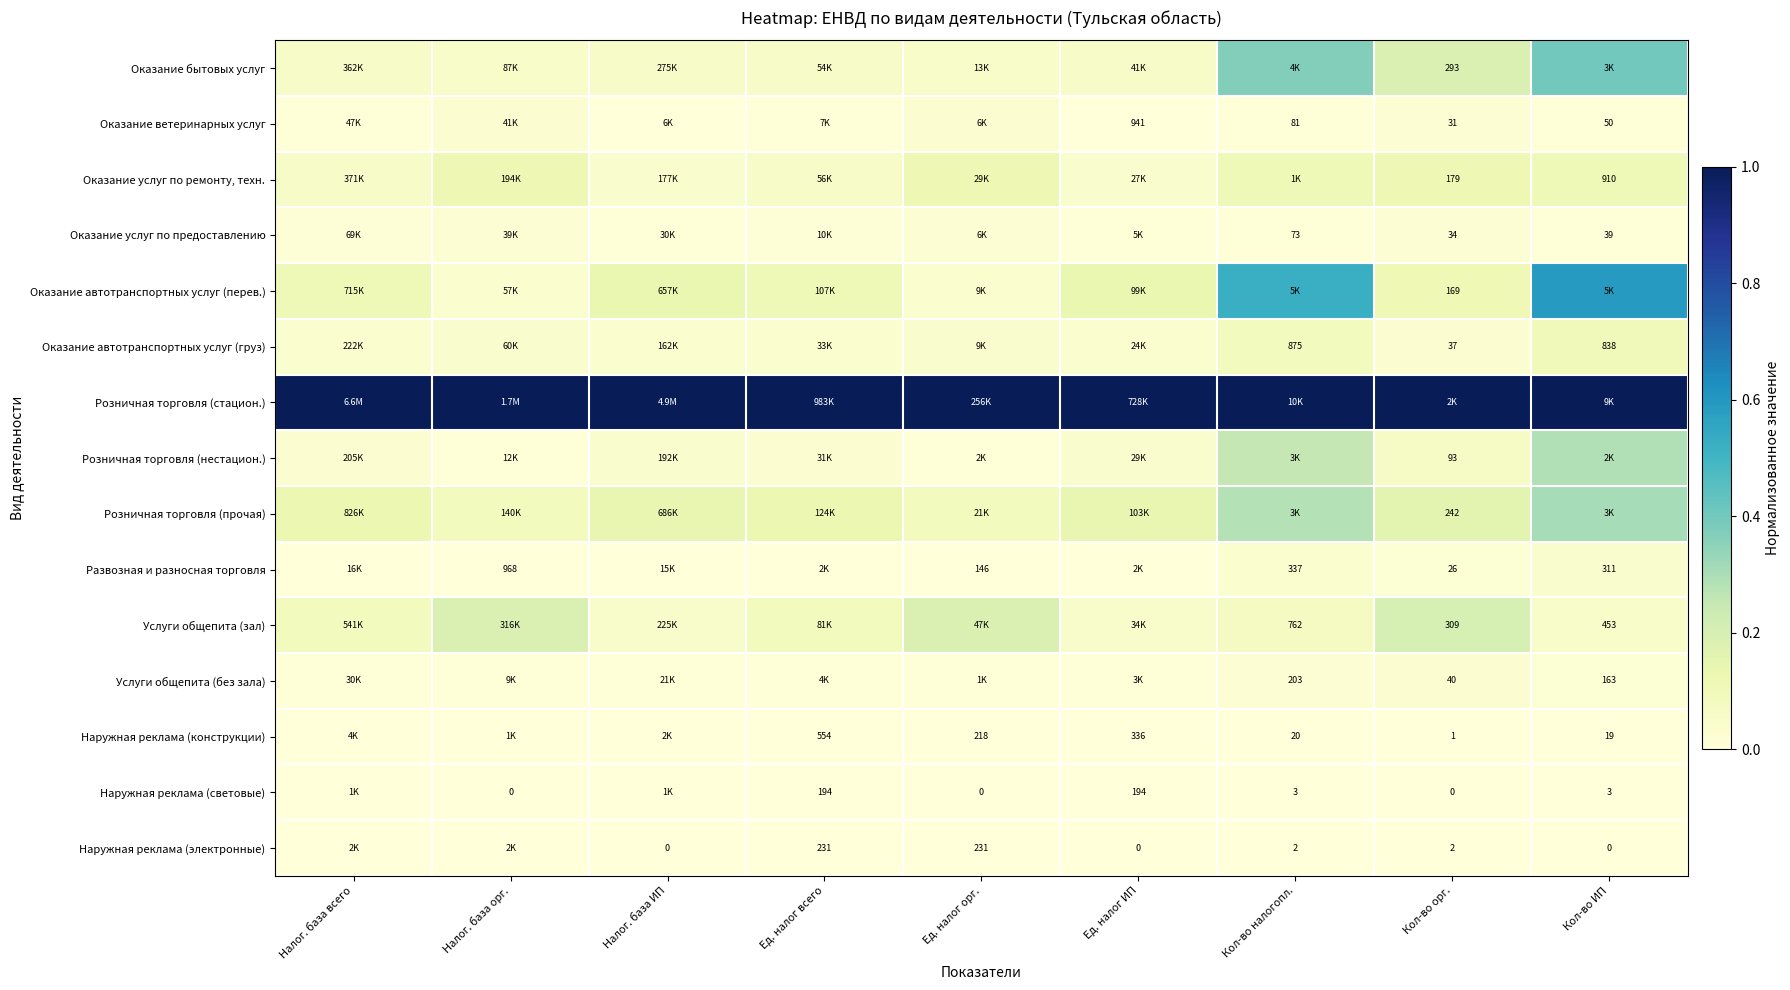

What is the spread (max minus min) of values at Кол-во ИП?

1.0